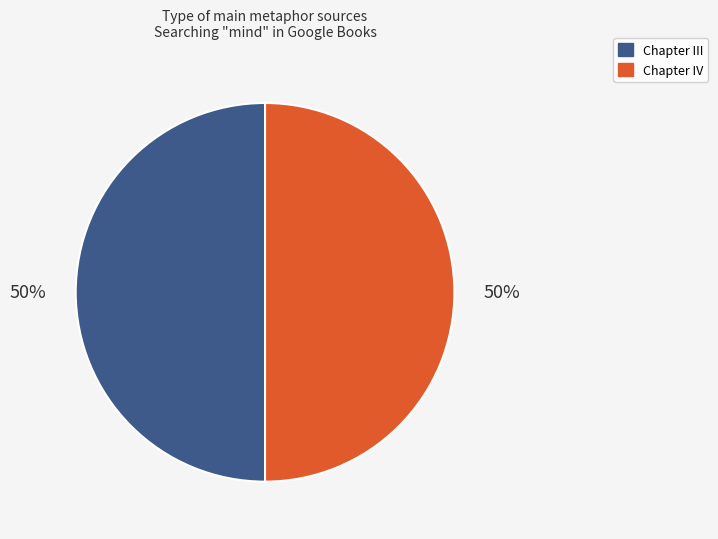

Approximately how many times larger is the value at Chapter IV compared to Chapter III?

1.0